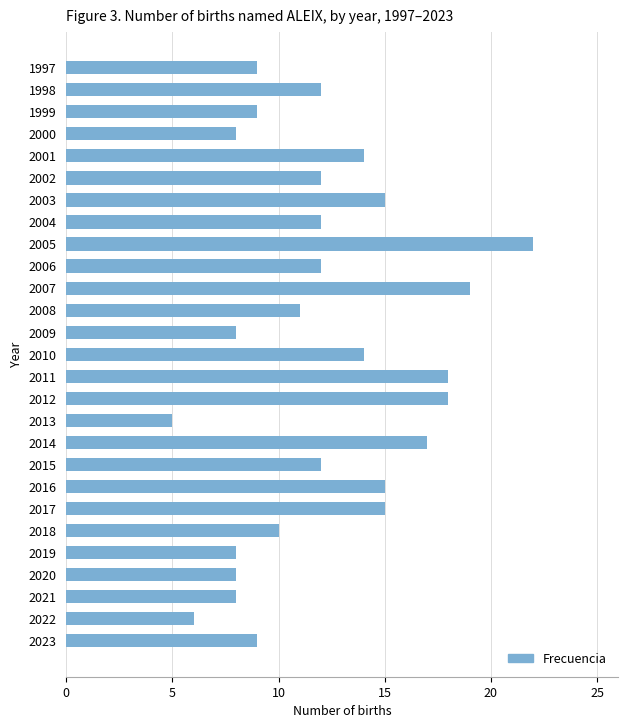

At which category does the chart reach its minimum across all series?

2013